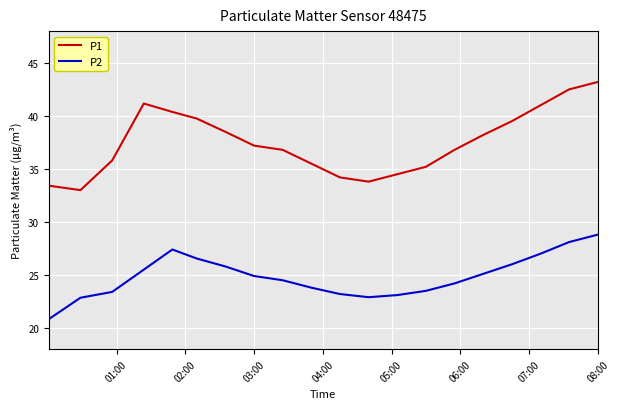

True or false: P2 and P1 cross at least once.

False